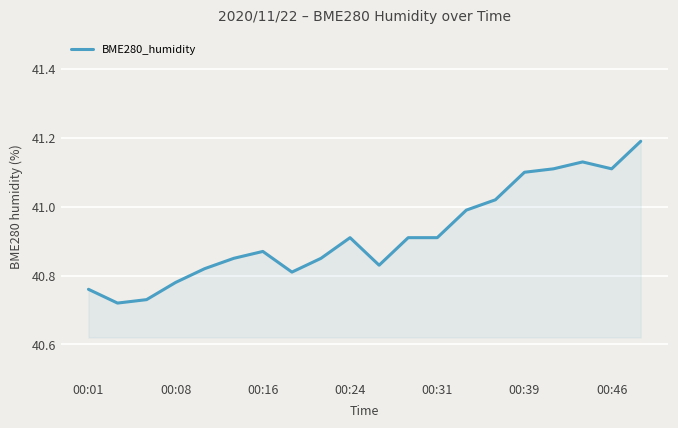

What is the difference between the maximum and minimum values?

0.5